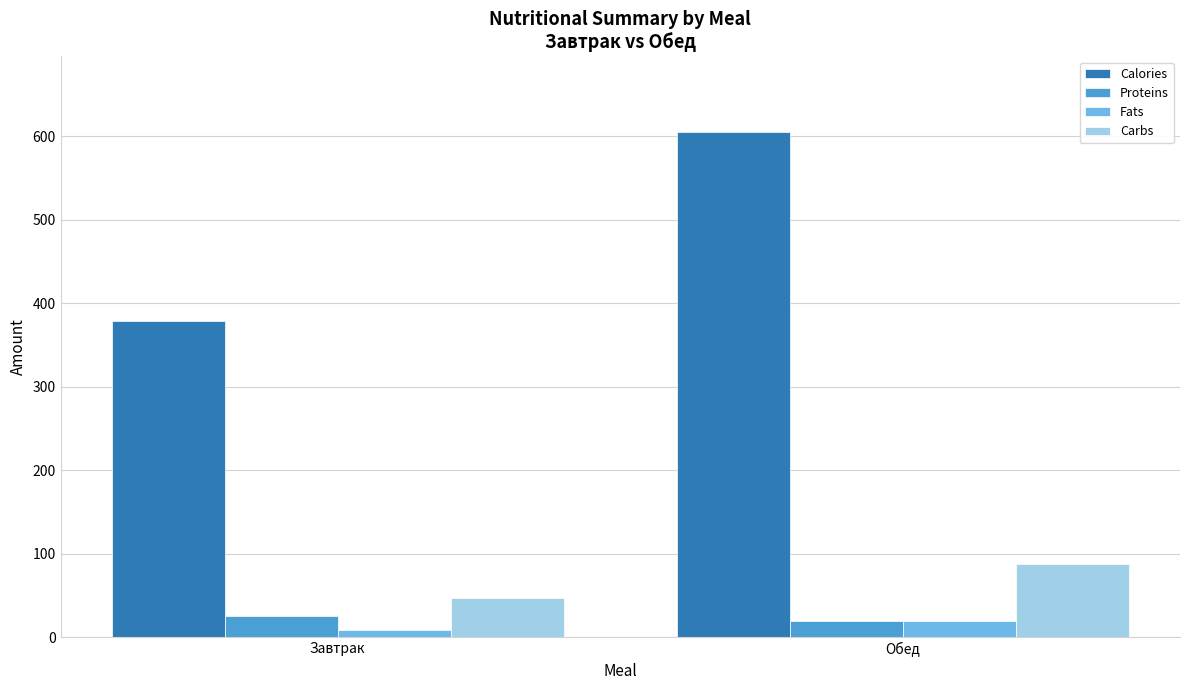

What is the spread (max minus min) of values at Обед?

585.6